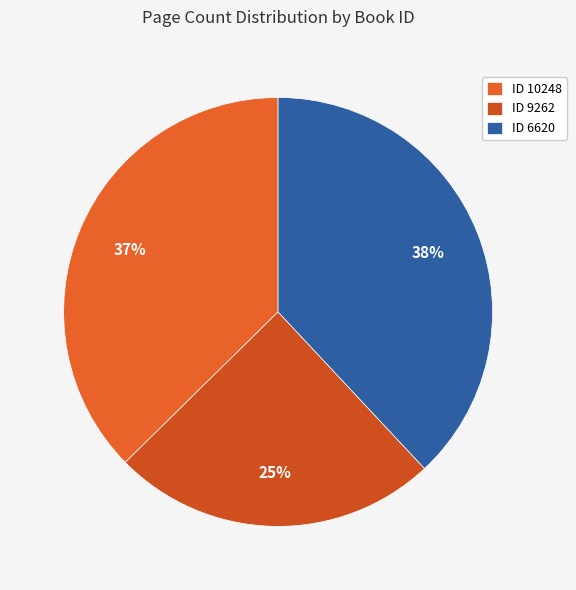

Does any single category account for the majority?

No